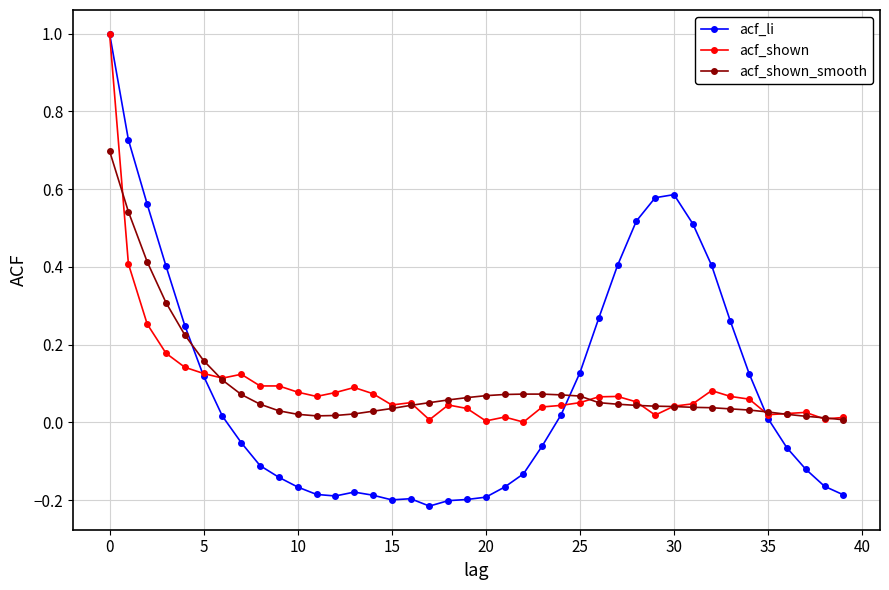

Which series has the widest spread of values?

acf_li